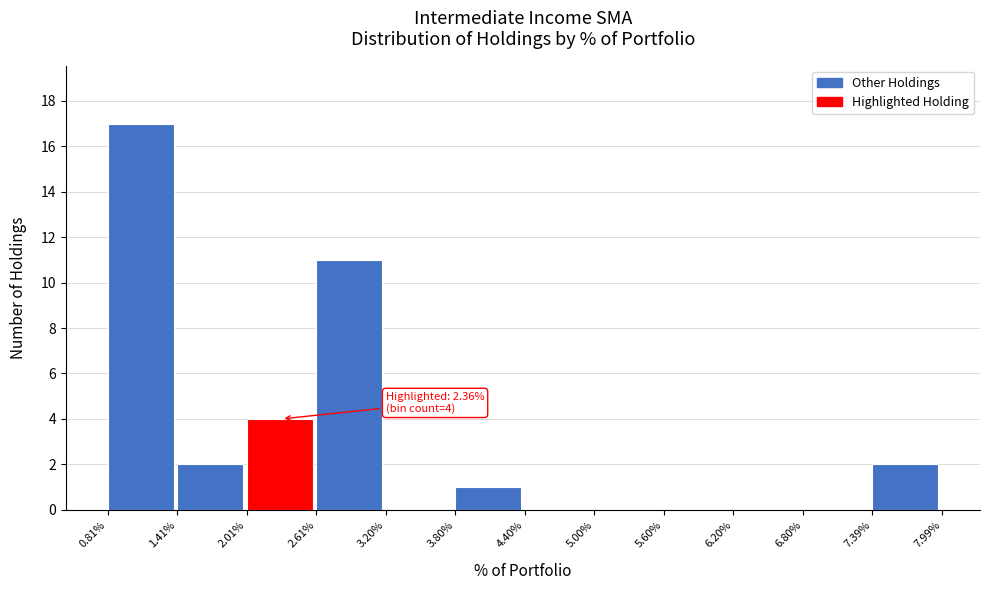

Reading right to left, list all the values displayed in this chart.

7.39%=2	6.80%=0	6.20%=0	5.60%=0	5.00%=0	4.40%=0	3.80%=1	3.20%=0	2.61%=11	2.01%=4	1.41%=2	0.81%=17